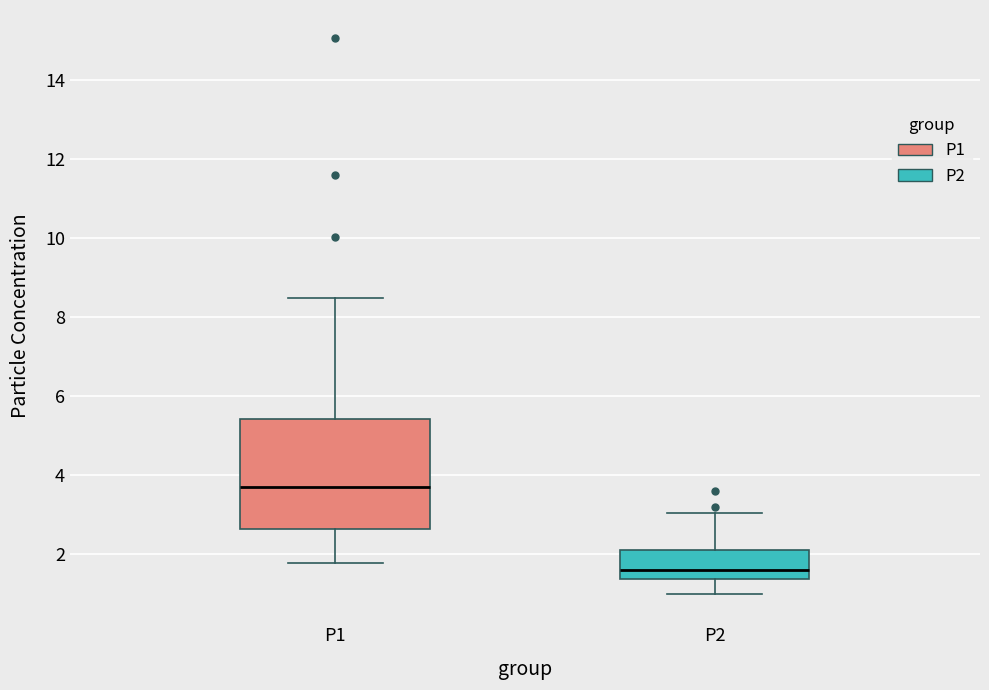

Reading left to right, transcribe this box plot: for each box, give where its median line is, the range the box spans, and where its two whiskers end, as read against the y-axis. The values are not printed on the chart, so give them approximately, as read against the axis.

P1: median 3.8, box 2.6 to 5.4, whiskers 1.8 to 8.4
P2: median 1.6, box 1.4 to 2.0, whiskers 1.0 to 3.0